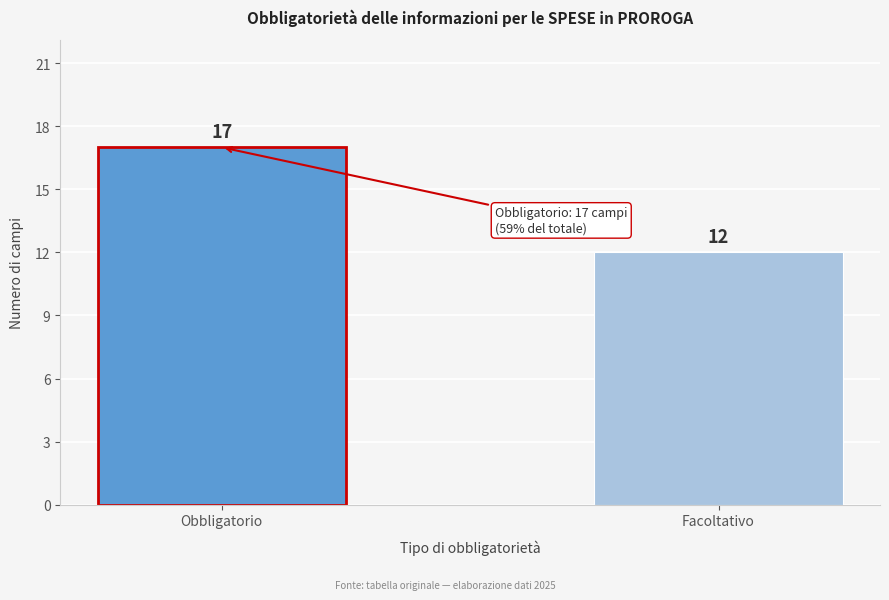

Reading left to right, transcribe all the data shown in this chart.

17	12